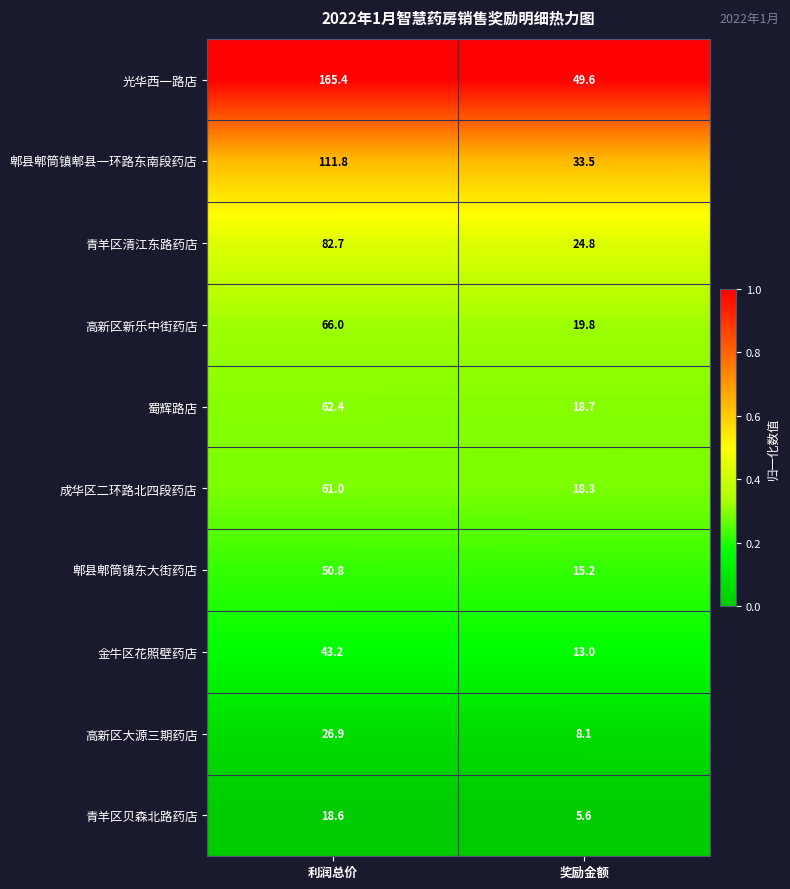

At which category is the sum across all series the highest?

利润总价